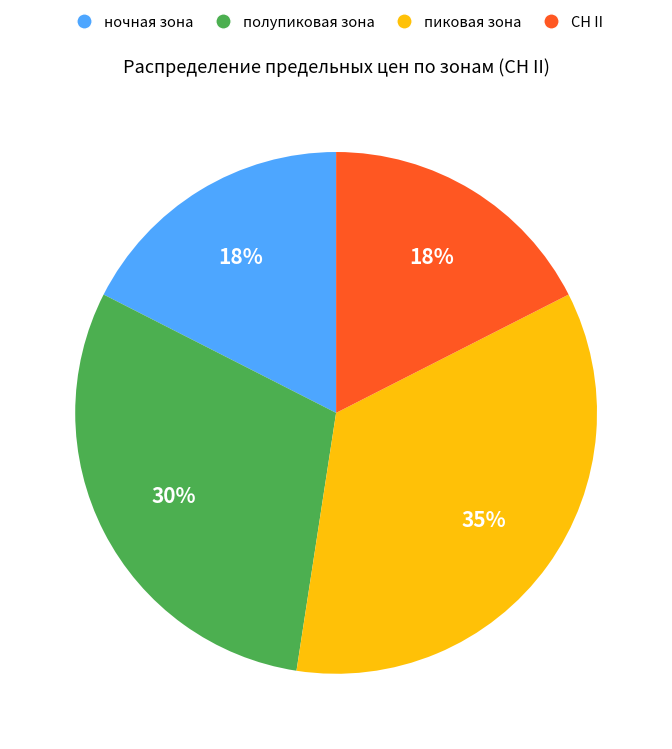

Count the number of slices in the pie.

4